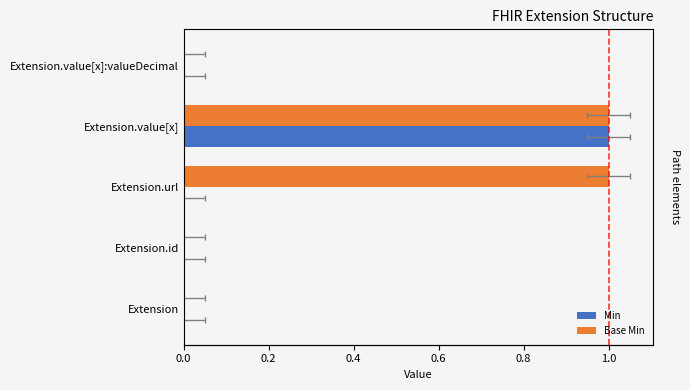

How many bars are there in total?

10